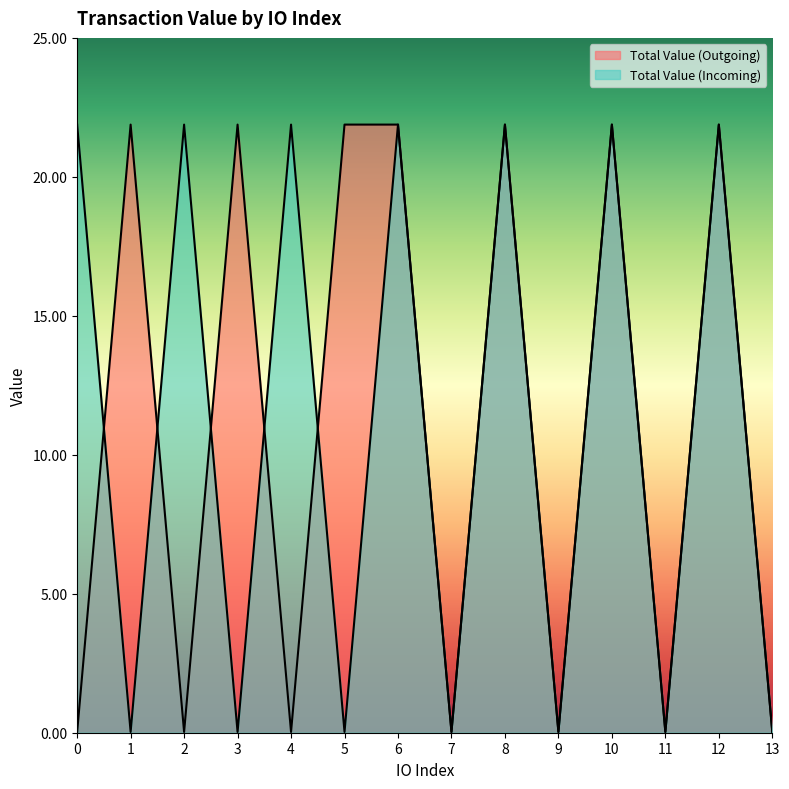

Where do Total Value (Incoming) and Total Value (Outgoing) first cross each other?

0 and 1